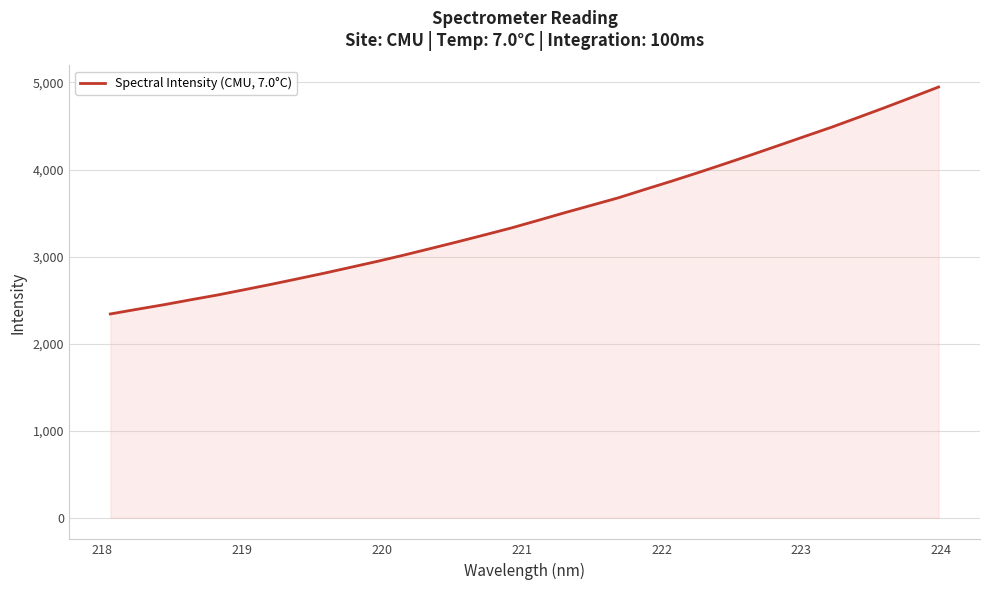

What is the minimum value shown in the chart?

2341.4